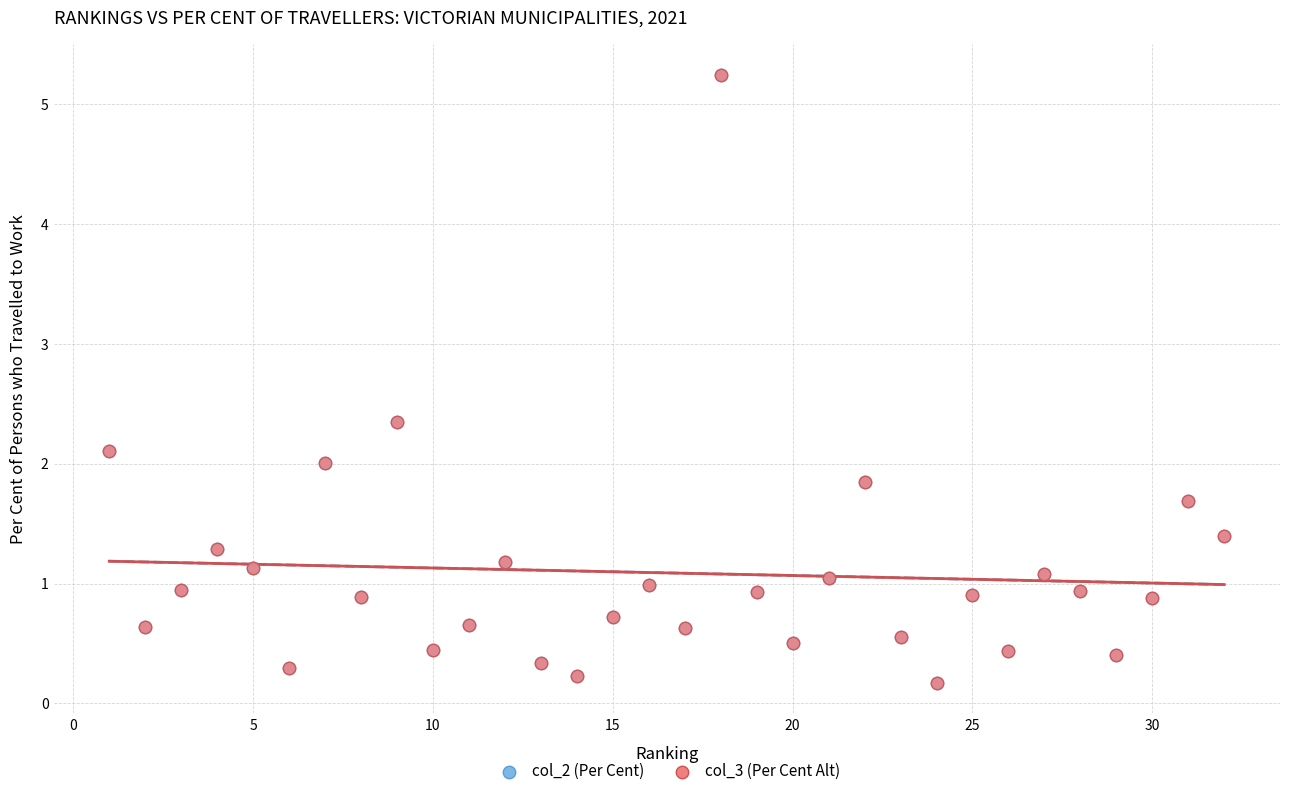

What are all the series names shown in the legend?

col_2 (Per Cent), col_3 (Per Cent Alt)